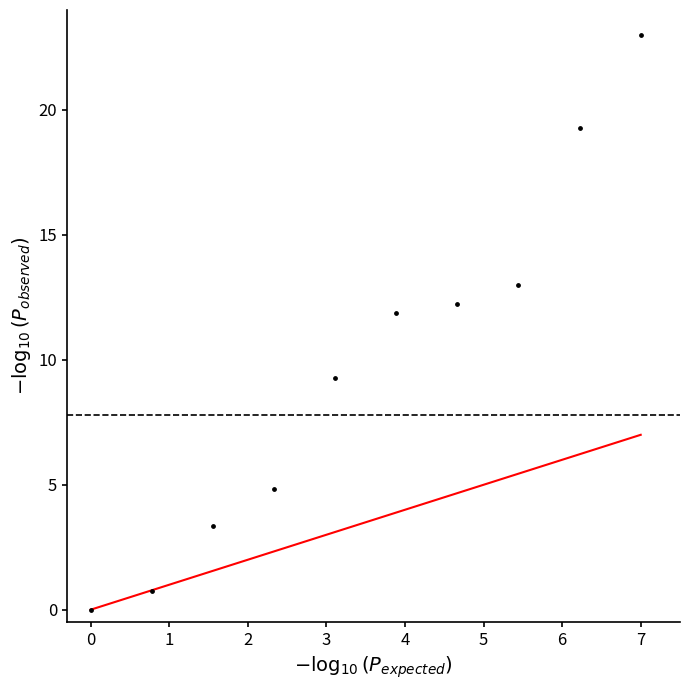

What is the range of Y values (max minus min)?

23.0